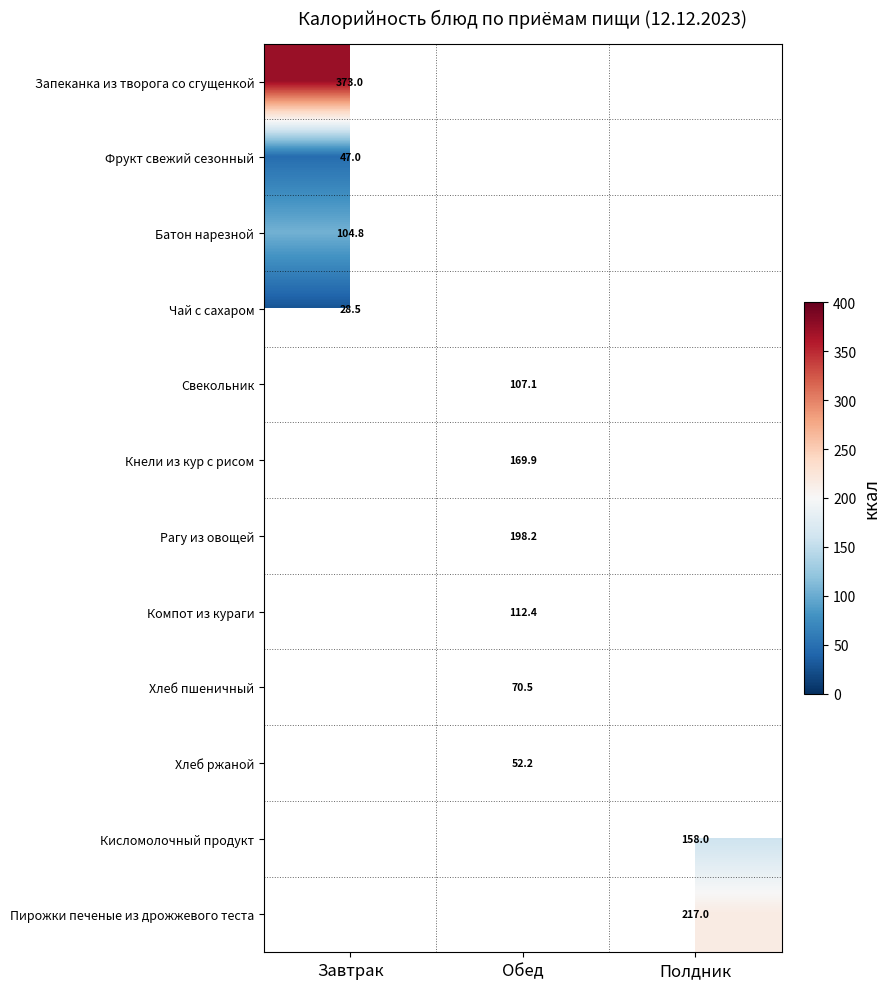

Is the value of Свекольник at Обед greater than the value of Кнели из кур с рисом at Обед?

No